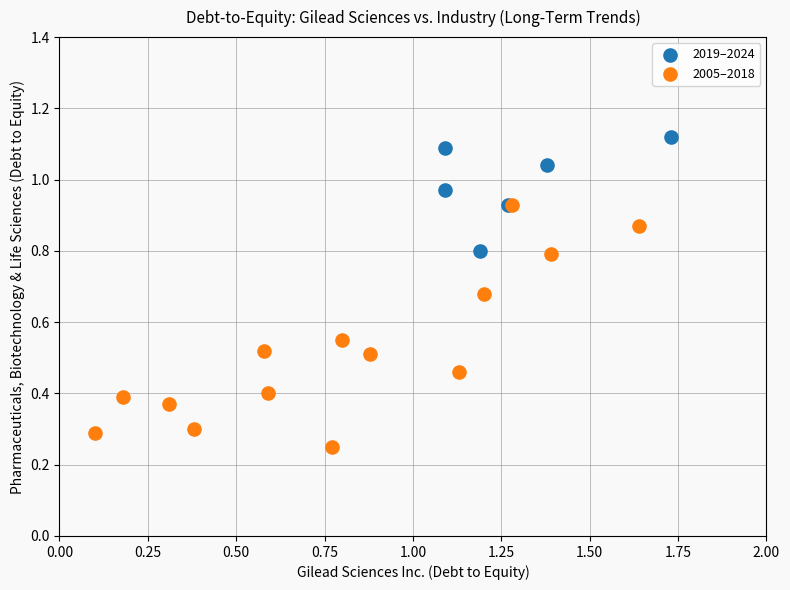

What are all the series names shown in the legend?

2019–2024, 2005–2018